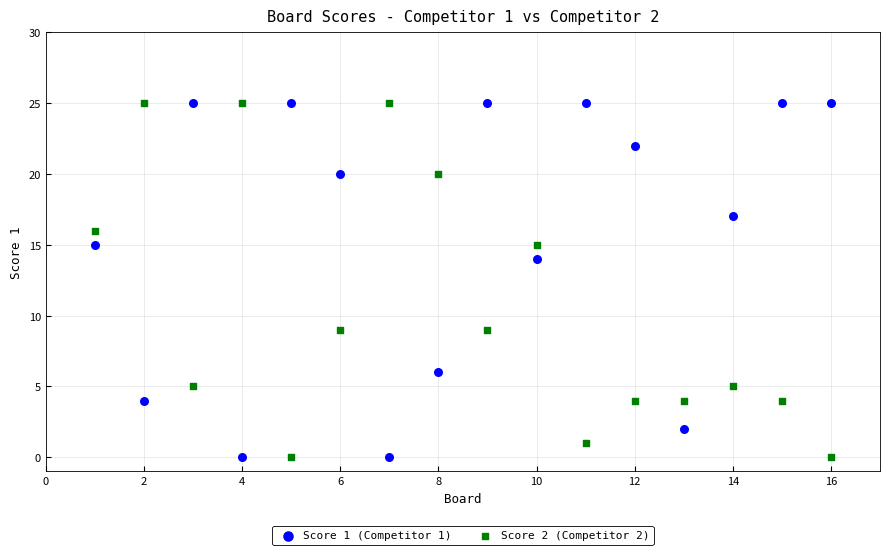

What is the X range (max minus min) for the scatter plot?

15